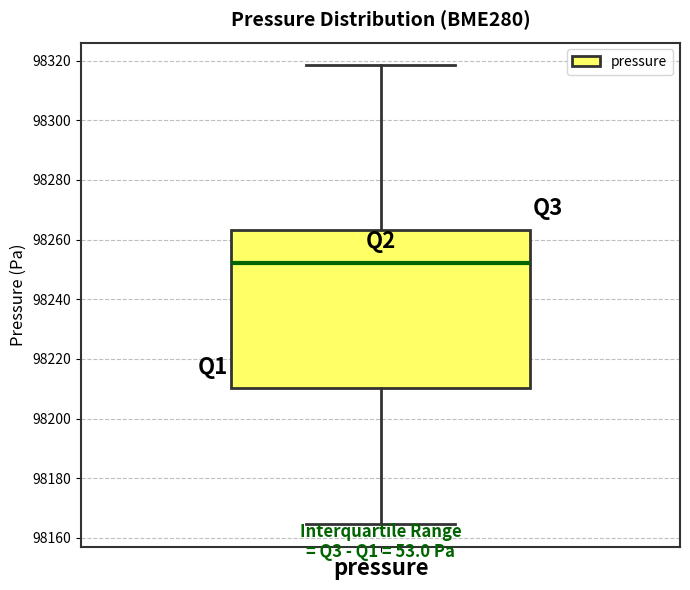

Read this box plot against the y-axis: the position of the median line, the range covered by the box, and the ends of both whiskers. The values are not printed on the chart, so give them approximately, as read against the axis.

median 98252, box 98210 to 98264, whiskers 98164 to 98318